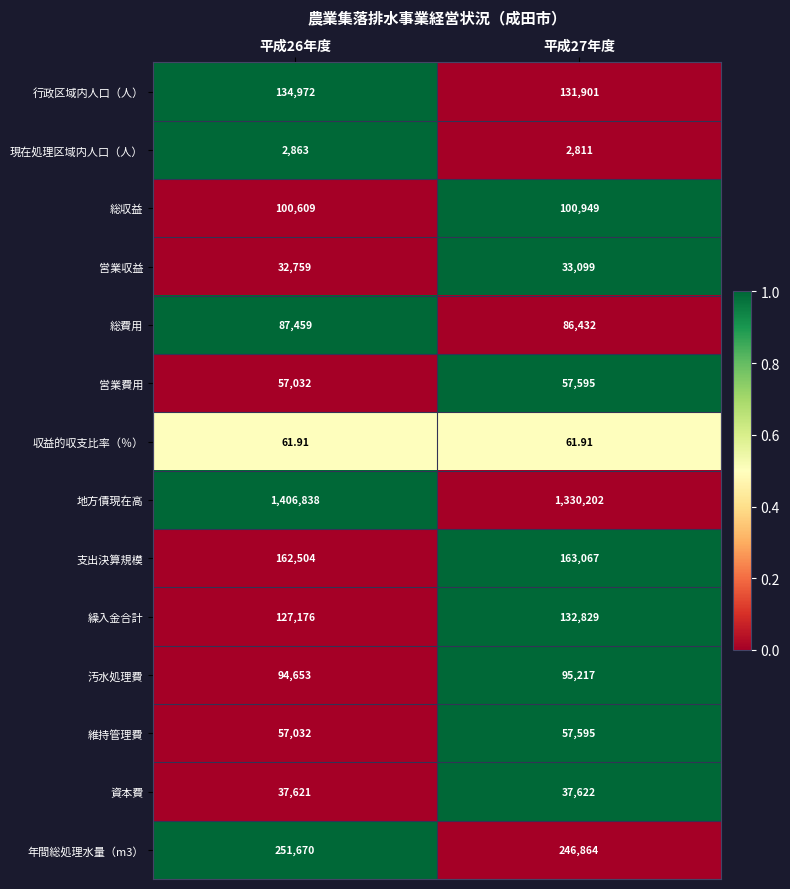

Count the number of data series in this chart.

14